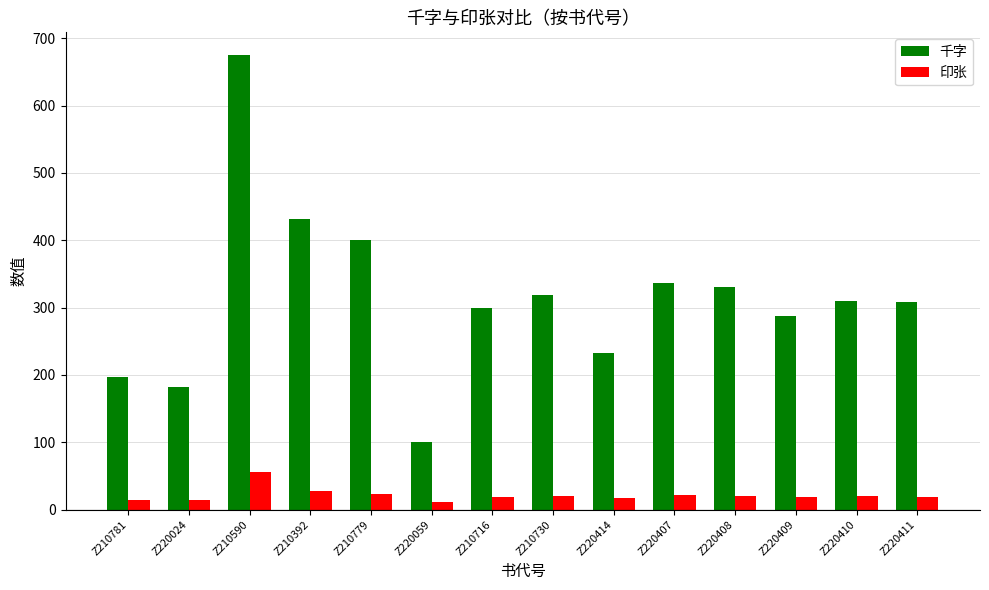

Count the number of data series in this chart.

2